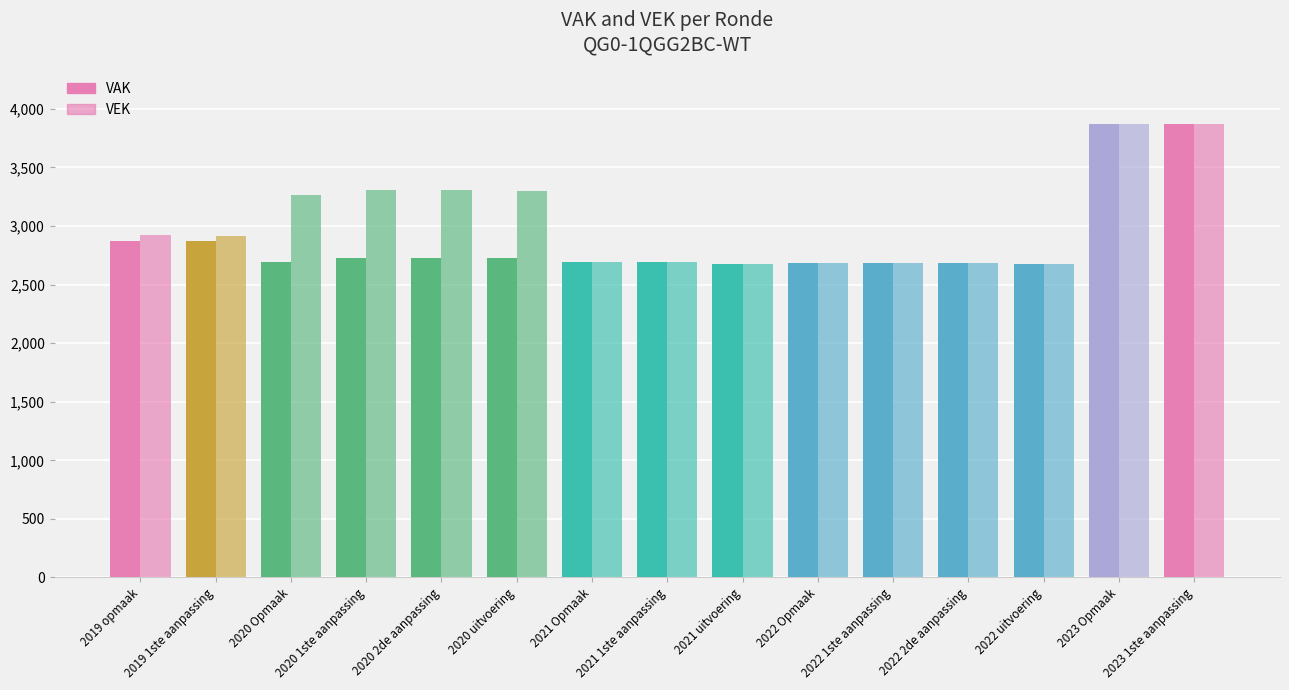

What is the difference between the second highest and second lowest values in the VEK series?

1194